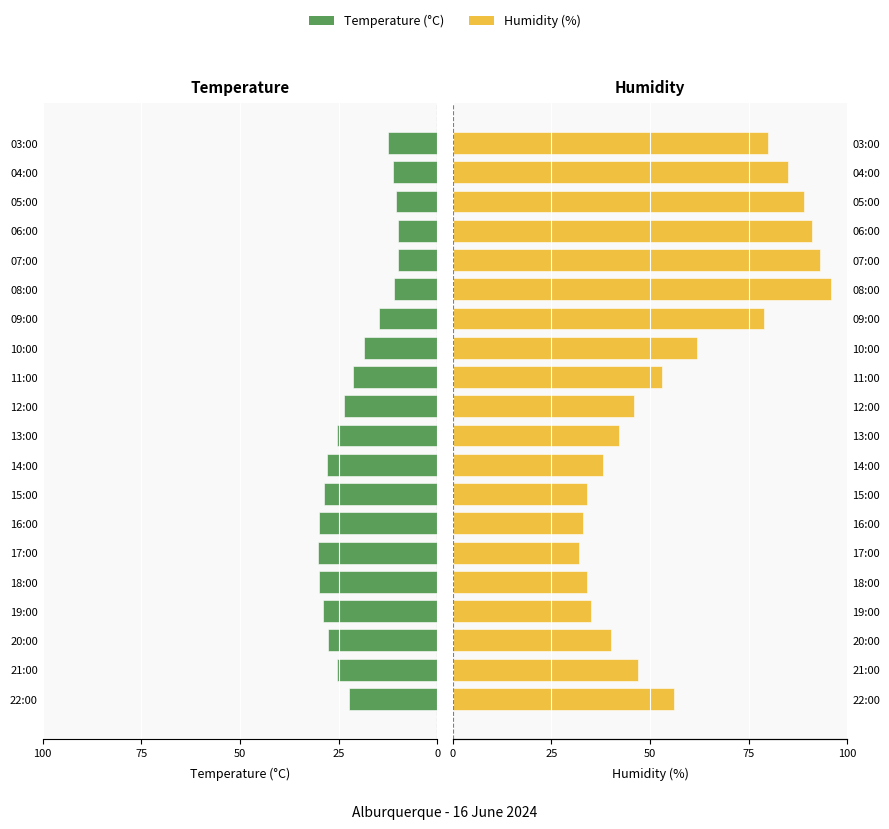

Reading left to right, list all the values displayed in this chart.

Temperature (°C): -22.4	-25.5	-27.7	-29.0	-30.0	-30.3	-29.9	-28.8	-27.8	-25.4	-23.7	-21.3	-18.5	-14.8	-10.9	-9.8	-9.9	-10.4	-11.1	-12.5
Humidity (%): 56.0	47.0	40.0	35.0	34.0	32.0	33.0	34.0	38.0	42.0	46.0	53.0	62.0	79.0	96.0	93.0	91.0	89.0	85.0	80.0